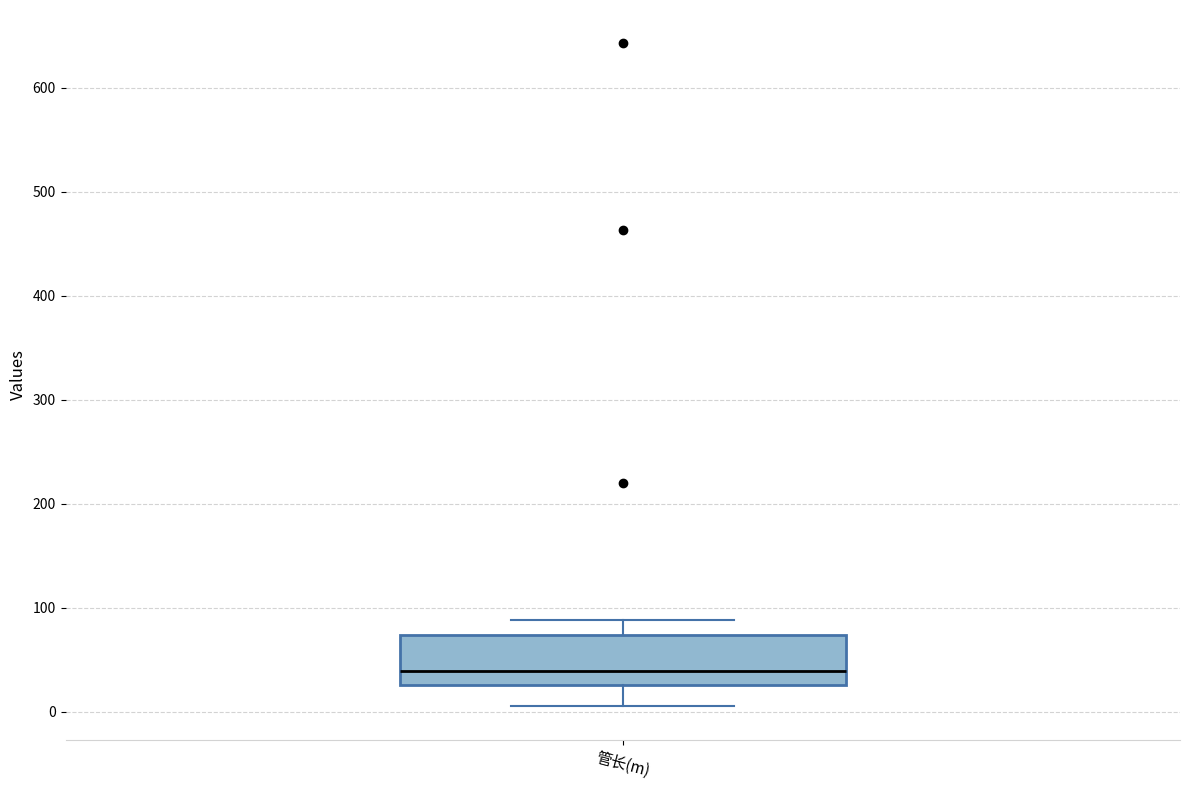

Read this box plot against the y-axis: the position of the median line, the range covered by the box, and the ends of both whiskers. The values are not printed on the chart, so give them approximately, as read against the axis.

median 40, box 30 to 70, whiskers 10 to 90